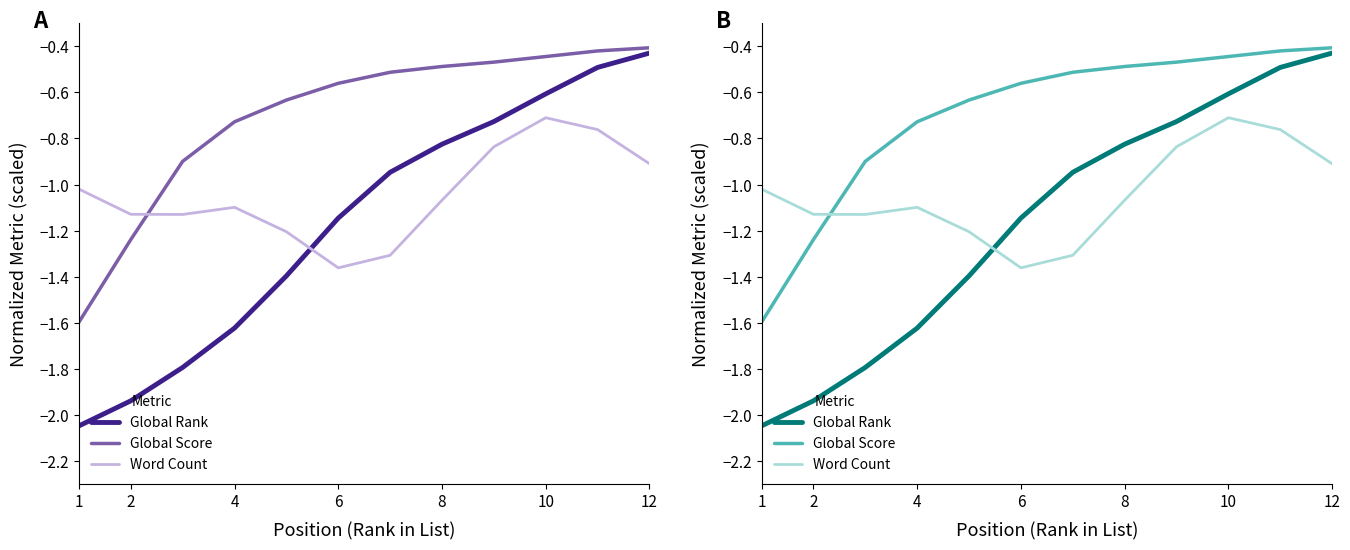

True or false: Global Score and Global Rank intersect in this chart.

False